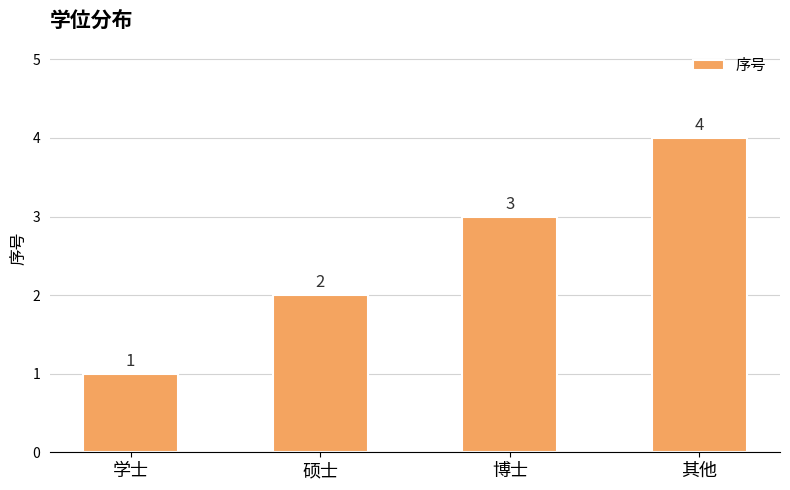

What is the difference between the second highest and second lowest values?

1